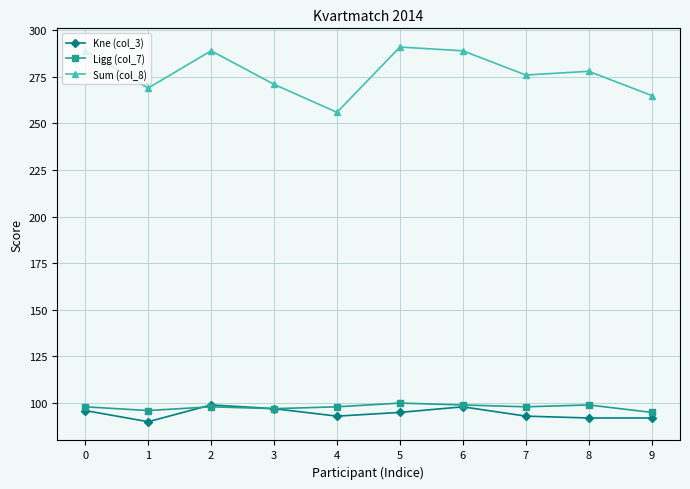

True or false: Ligg (col_7) has more than 1 points higher than both neighbors.

True